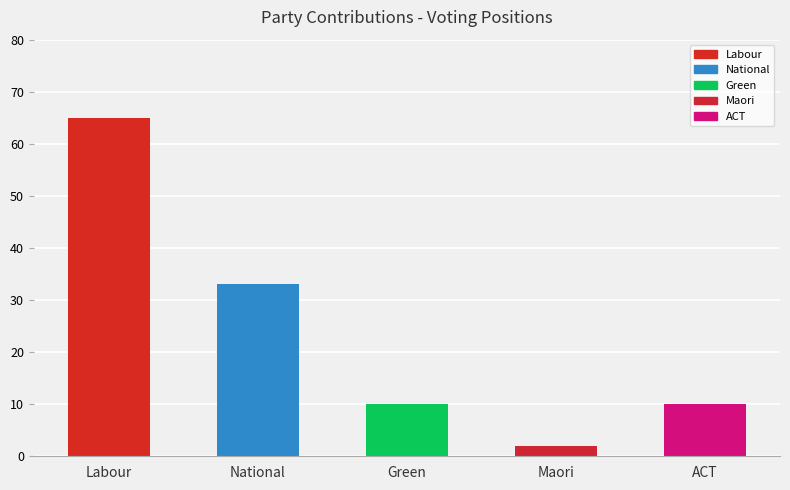

What is the sum of all values?

120